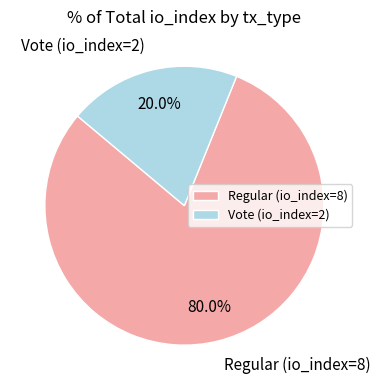

Is Vote (io_index=2) the majority of the pie?

No